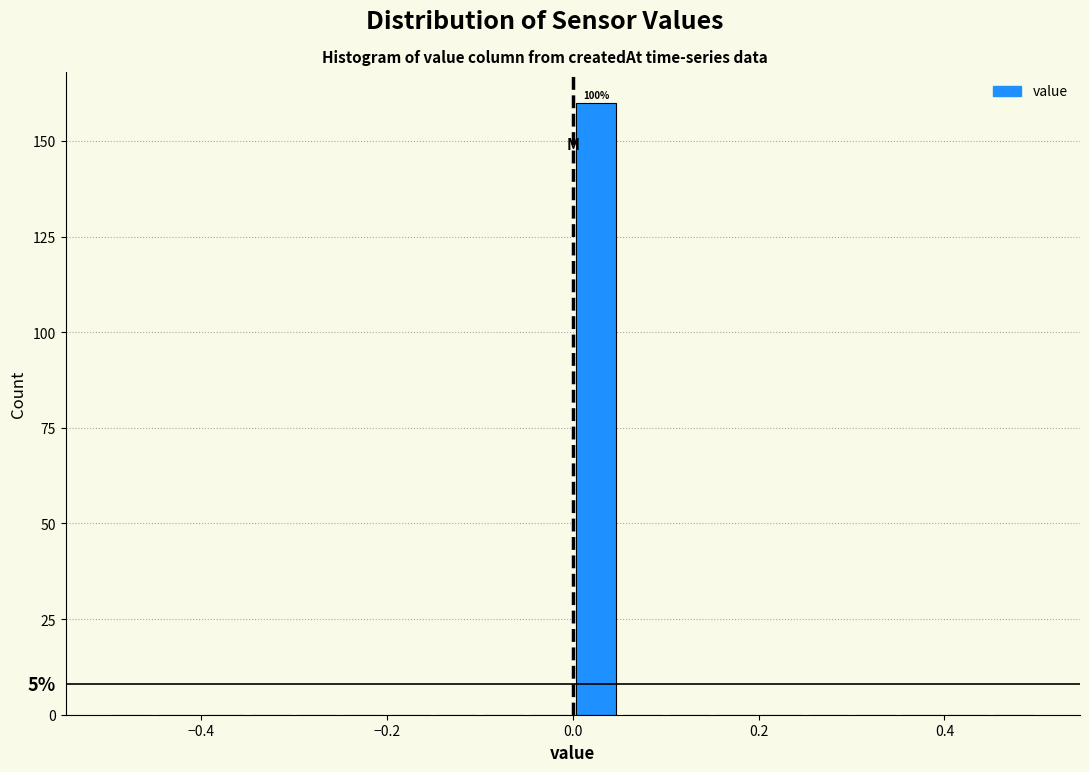

Around what value on the x-axis is the tallest bar? Give the approximate position of its centre, as read against the axis.

0.02